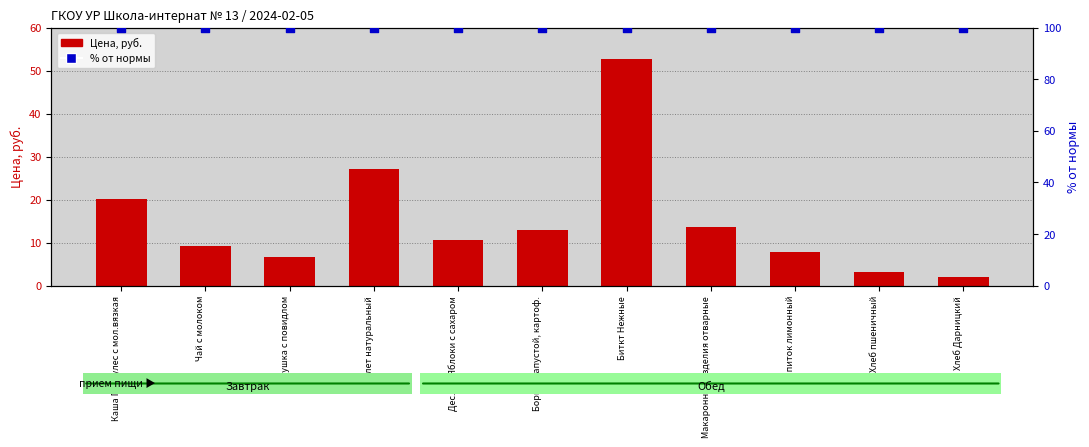

Which series reaches the maximum Y coordinate?

% от нормы